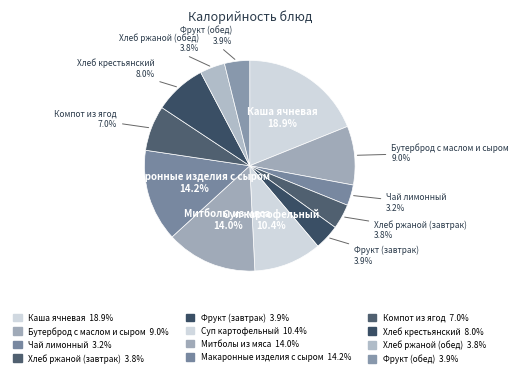

Do Макаронные изделия с сыром and Бутерброд с маслом и сыром together represent more than half of the pie?

No